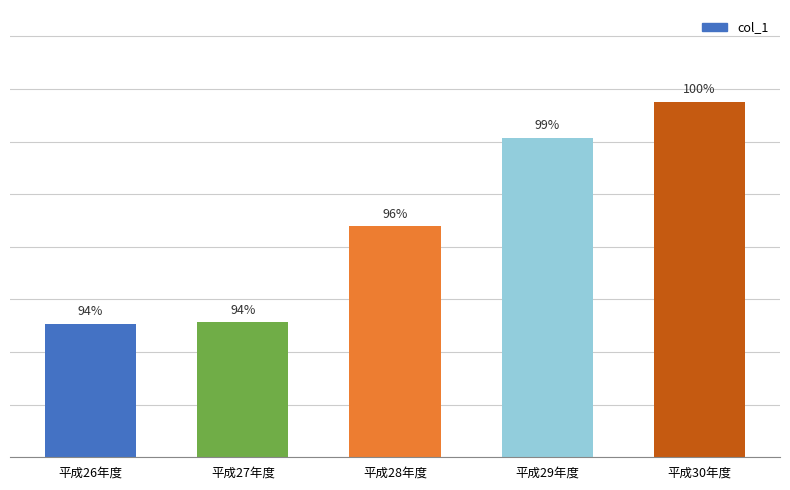

Are the bars horizontal?

No